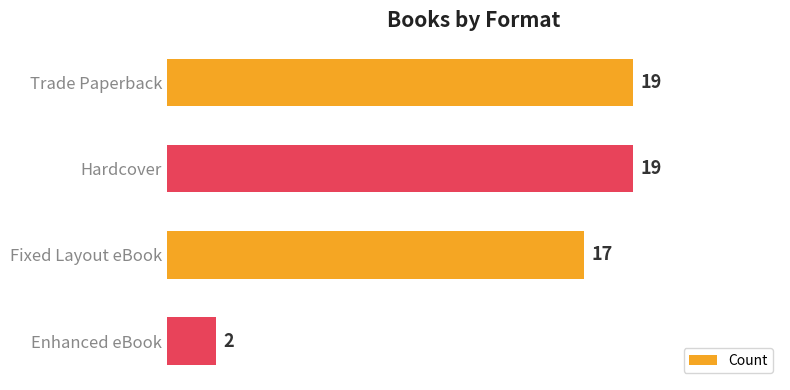

Approximately how many times larger is the value at Hardcover compared to Enhanced eBook?

9.5